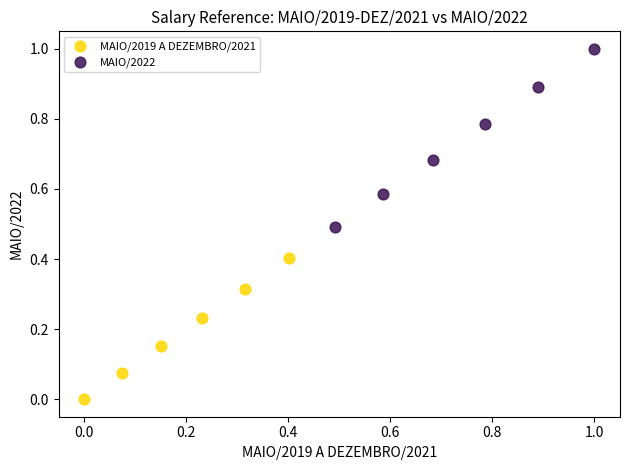

Which series reaches the minimum Y coordinate?

MAIO/2019 A DEZEMBRO/2021